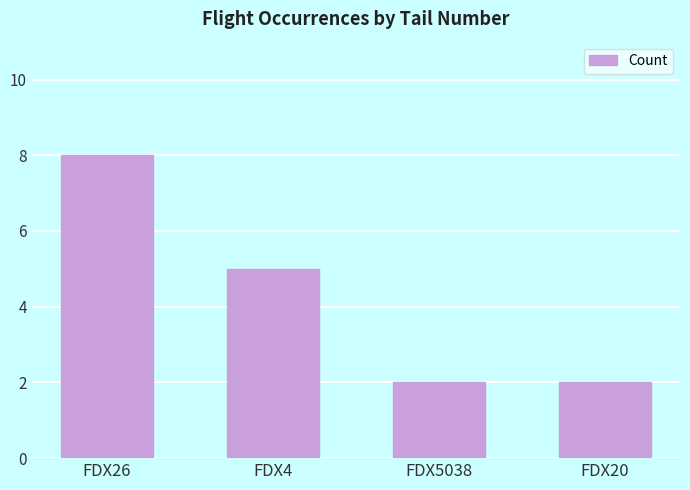

What is the maximum value shown in the chart?

8